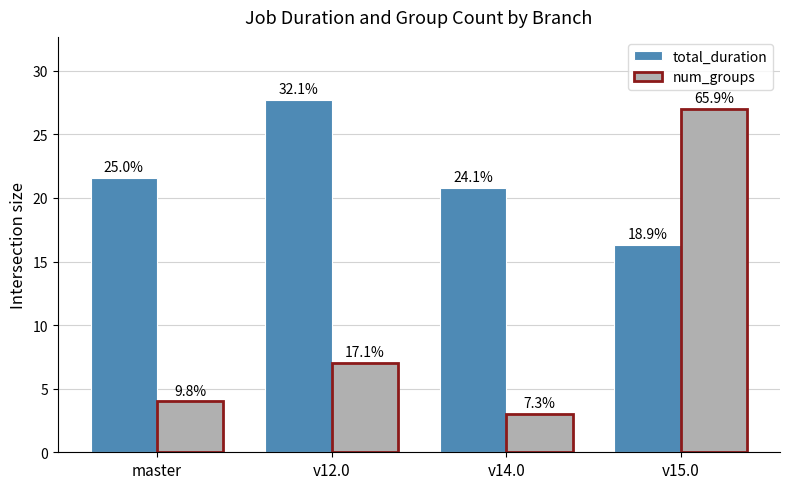

What is the value of the num_groups bar at the 3rd from the left?

3.0